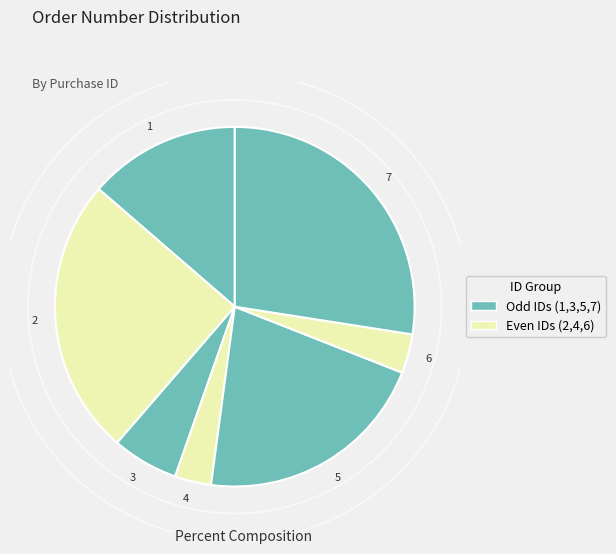

Is there any slice that represents more than half of the pie?

No